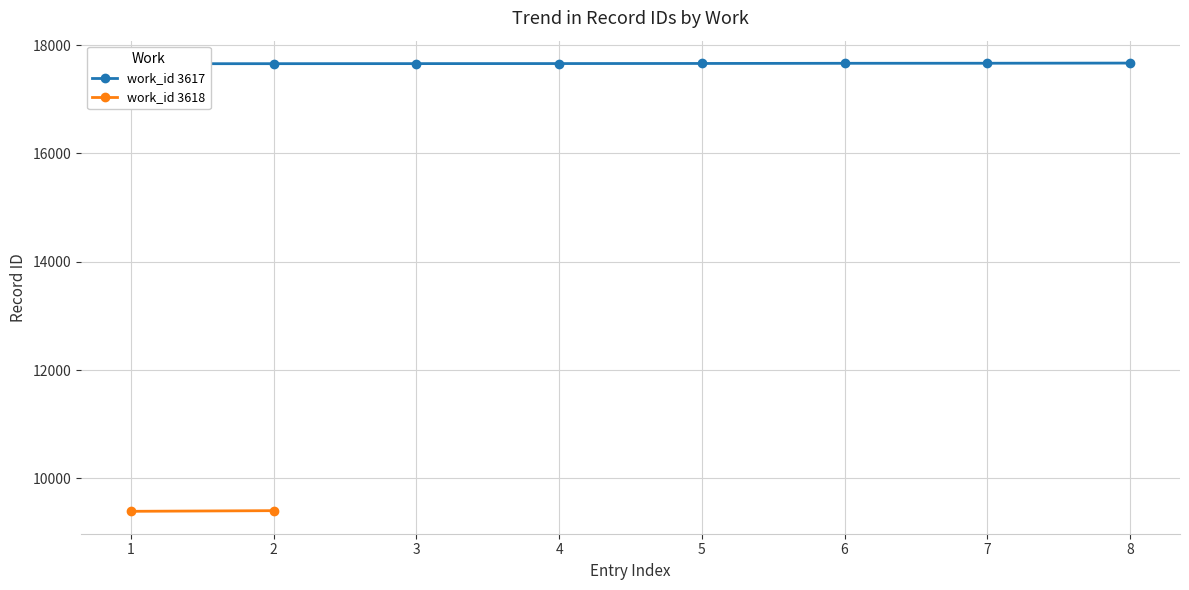

What is the ratio of the value at 3 to the value at 8?

1.0